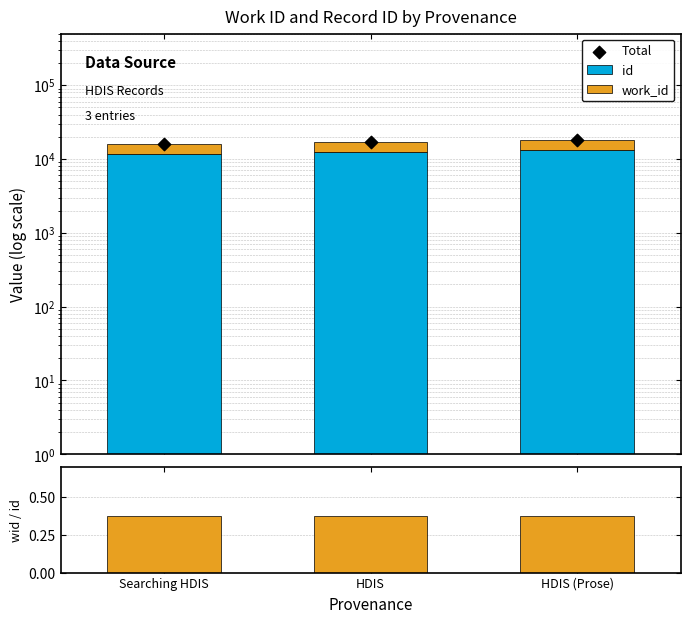

At which category is the sum across all series the highest?

HDIS (Prose)